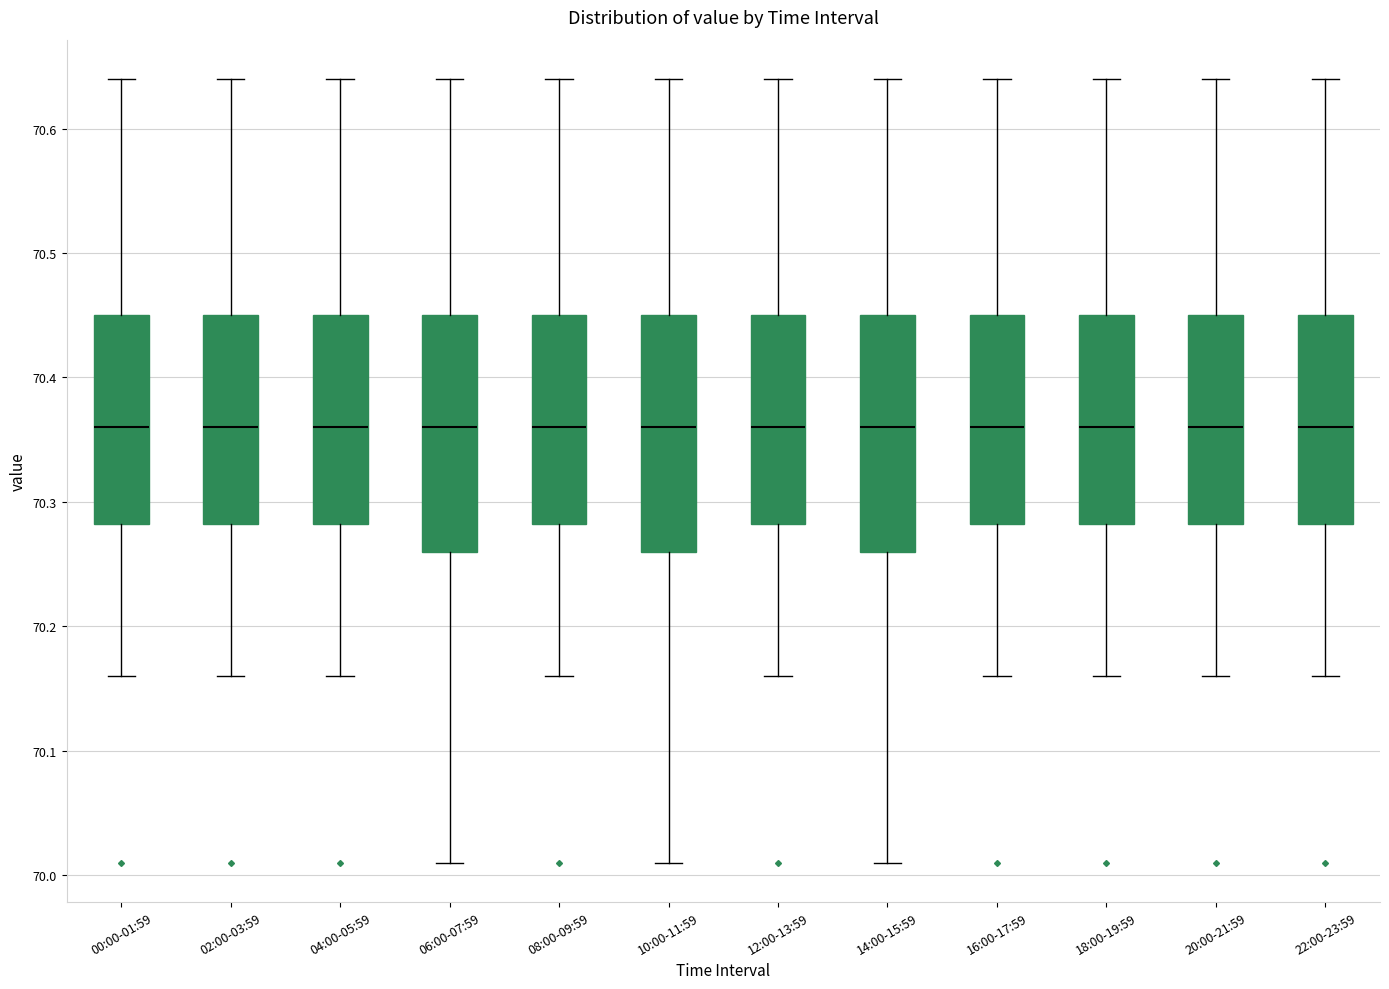

Where does the lower whisker of the box for 00:00-01:59 end on the y-axis? The values are not printed on the chart, so give them approximately, as read against the axis.

70.16